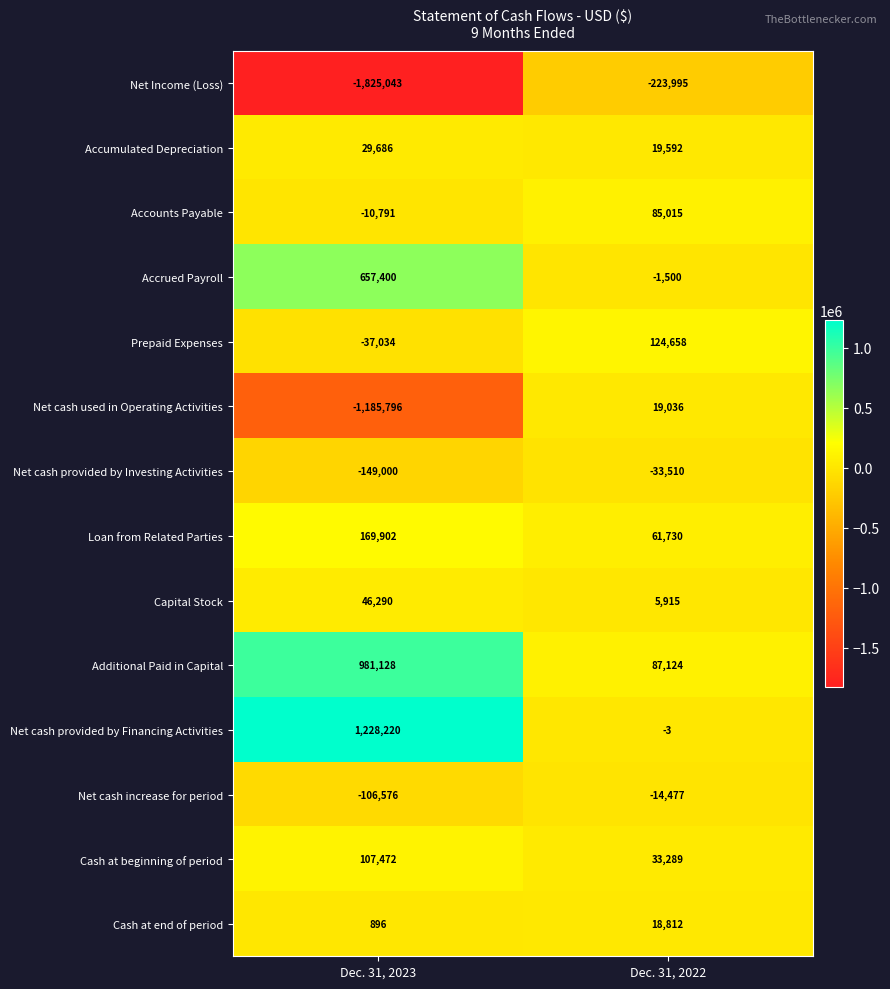

Is it true that Loan from Related Parties equals 101161 at Dec. 31, 2022?

False